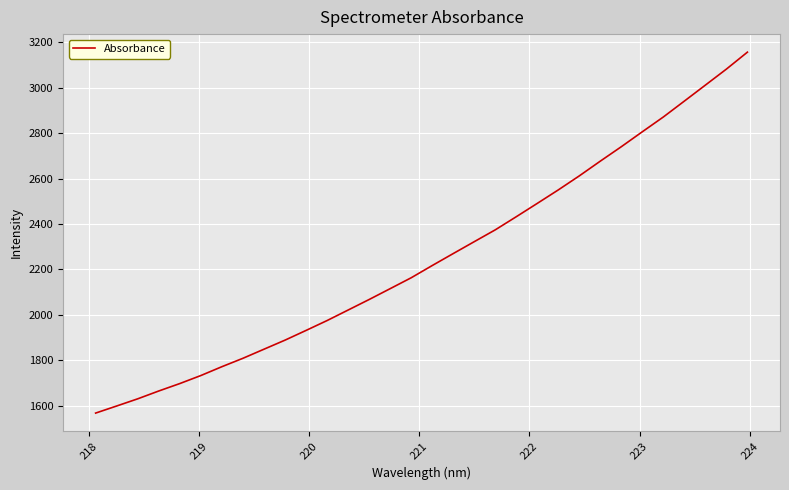

What is the smallest value displayed?

1567.3